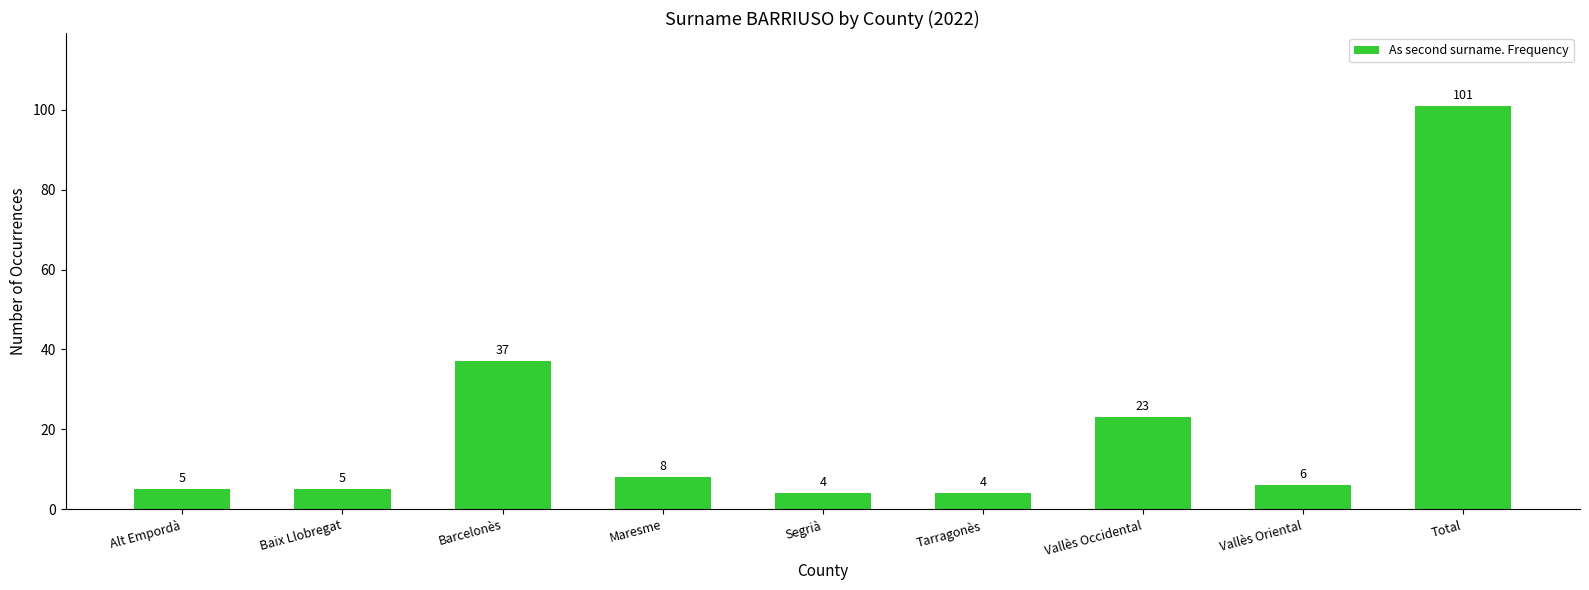

Is it true that the value at Total is 154?

False